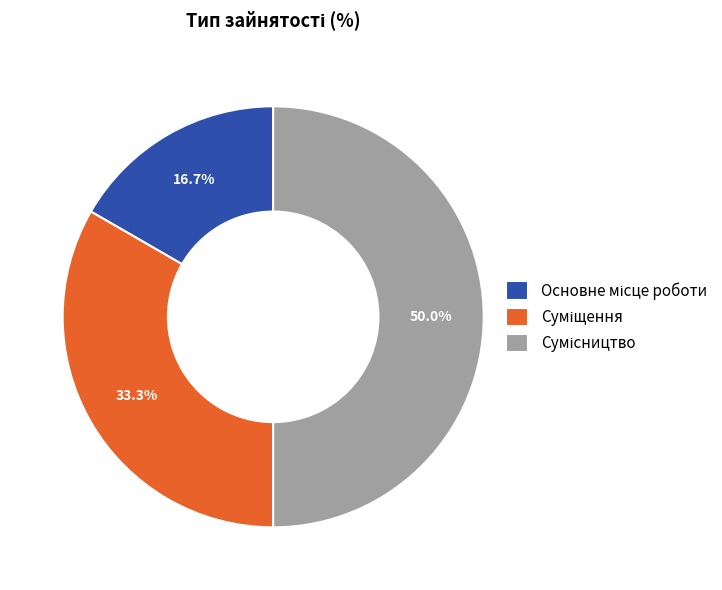

Is it true that Суміщення is 20% of the pie?

False